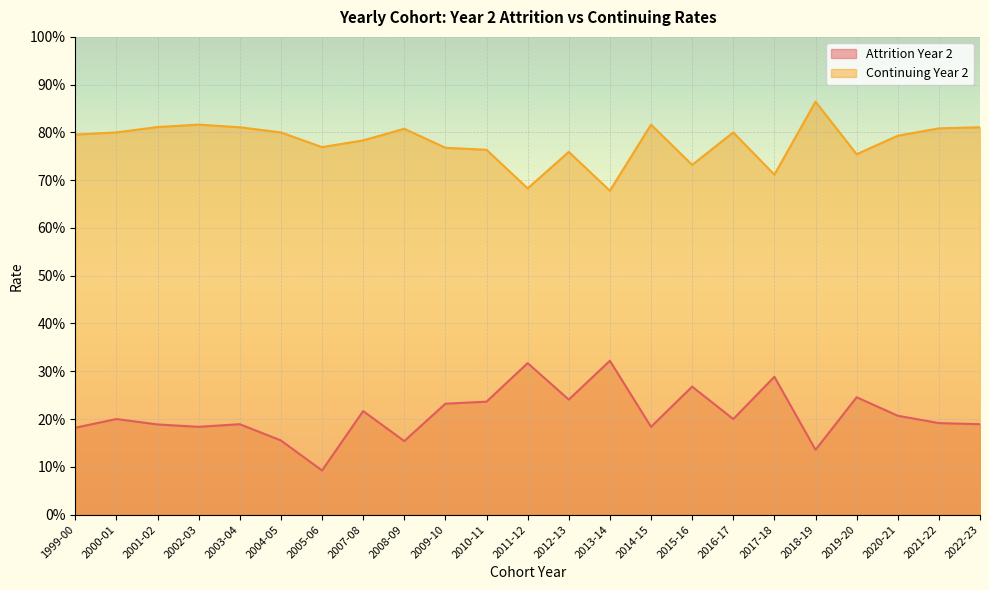

Which category has the lowest value in the Continuing Year 2 series?

2013-14